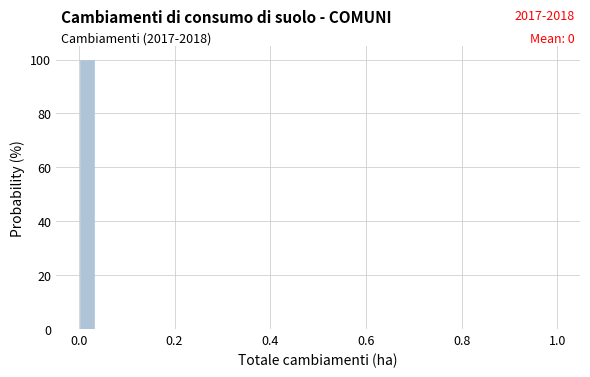

Around what value on the x-axis is the tallest bar? Give the approximate position of its centre, as read against the axis.

0.02